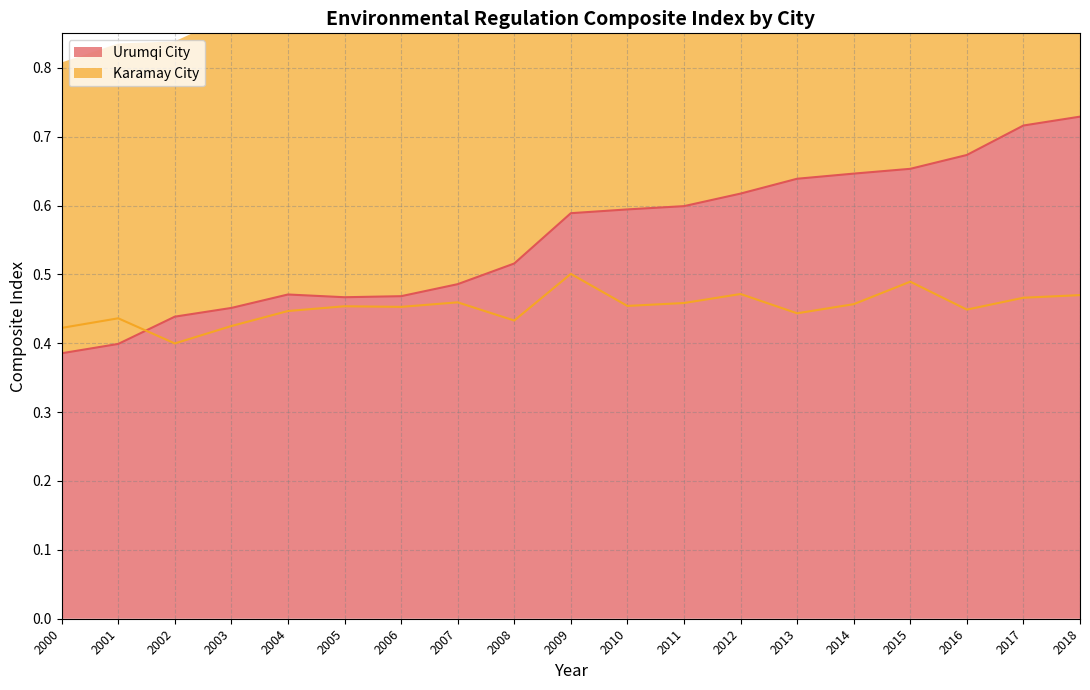

Between 2001 and 2008, which series saw the biggest shift?

Urumqi City